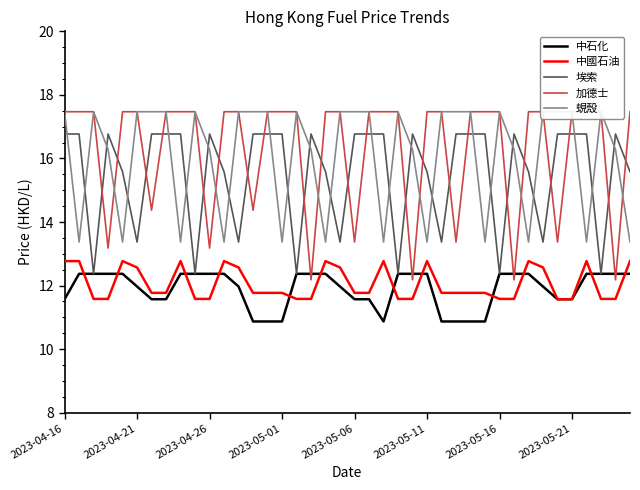

What is the total value across all series at 13?

71.2